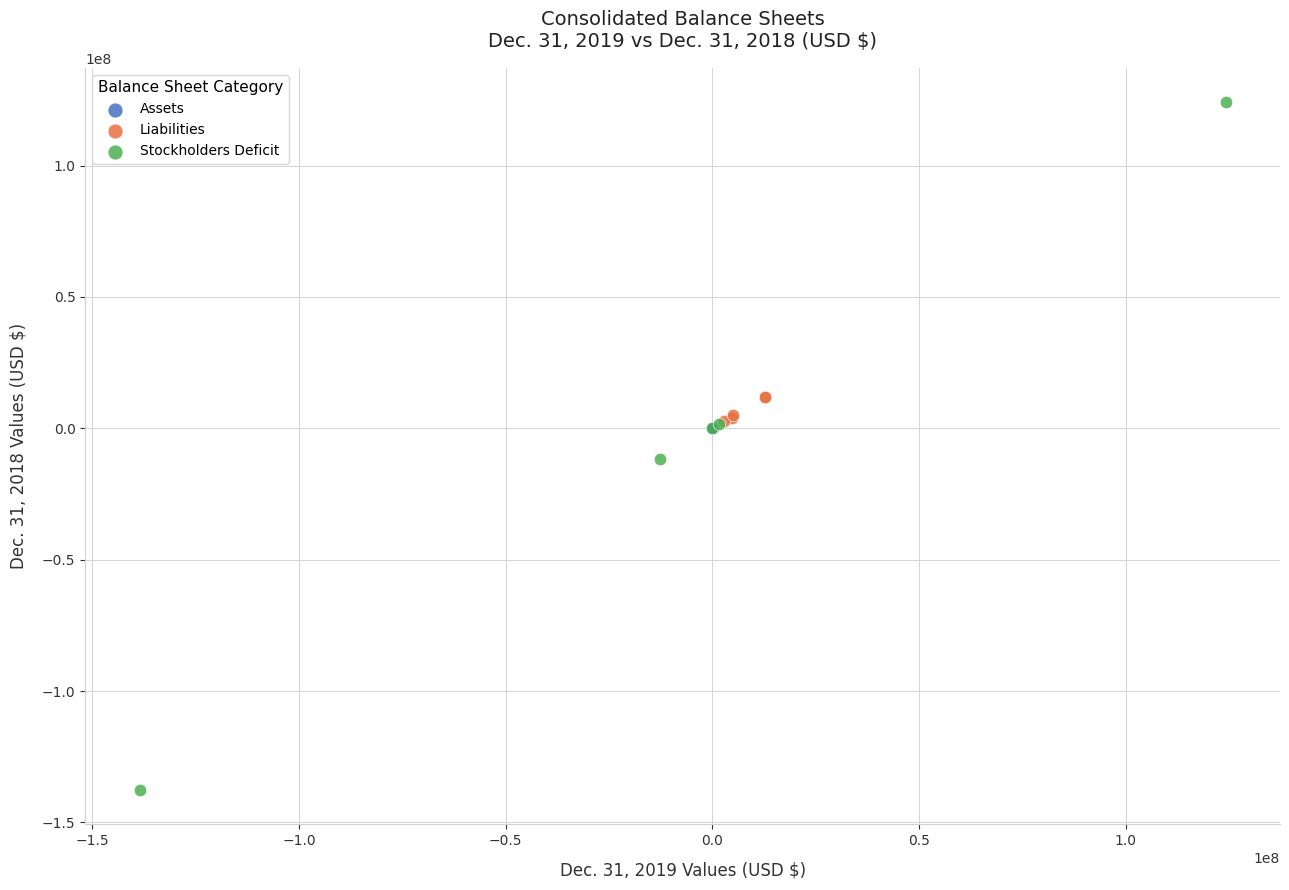

Which series reaches the maximum Y coordinate?

Stockholders Deficit